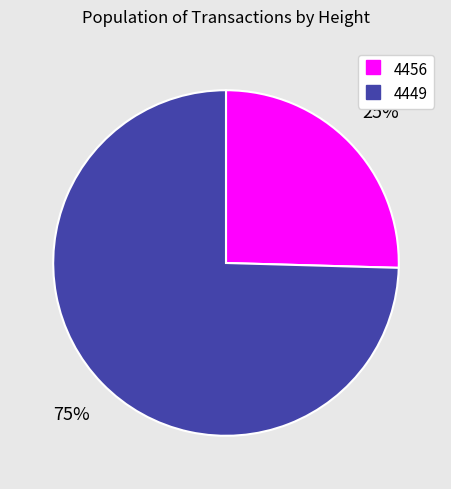

To the nearest percent, what is the combined percentage of 4456 and 4449?

100%